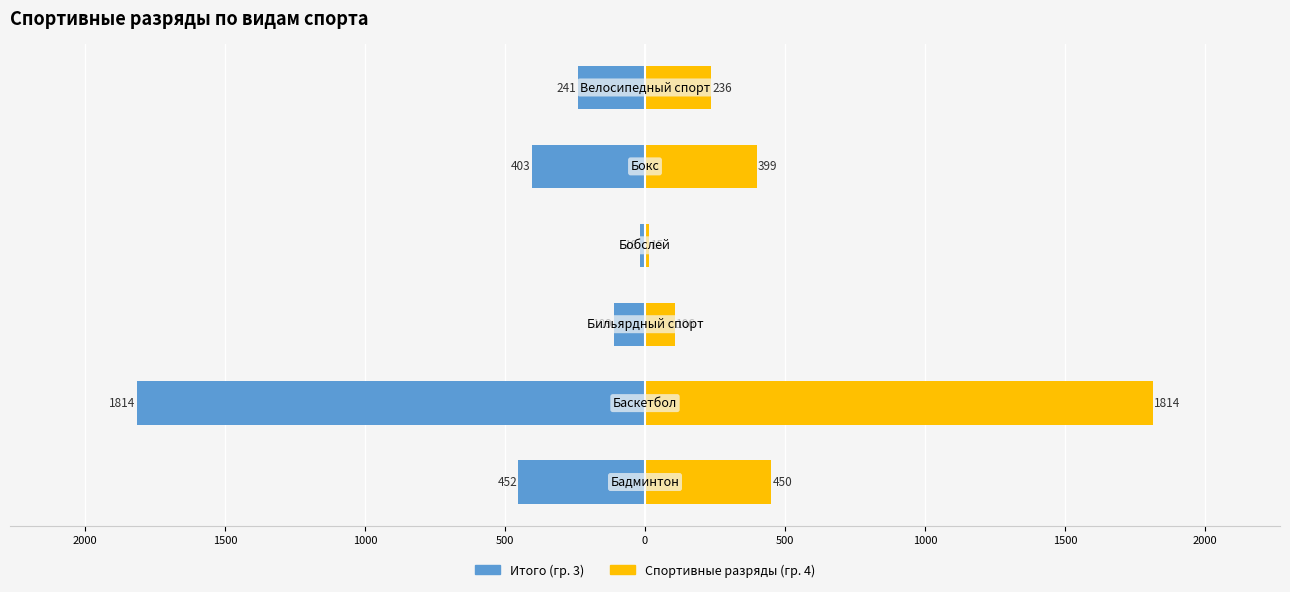

How many values in the Спортивные разряды (гр. 4) series exceed 399?

2